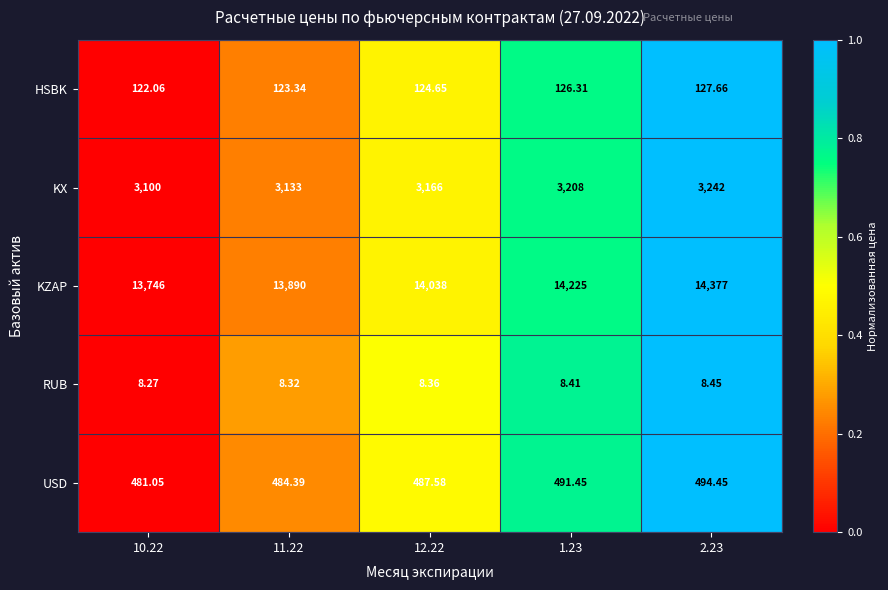

Is the value of USD at 11.22 greater than the value of KZAP at 1.23?

No